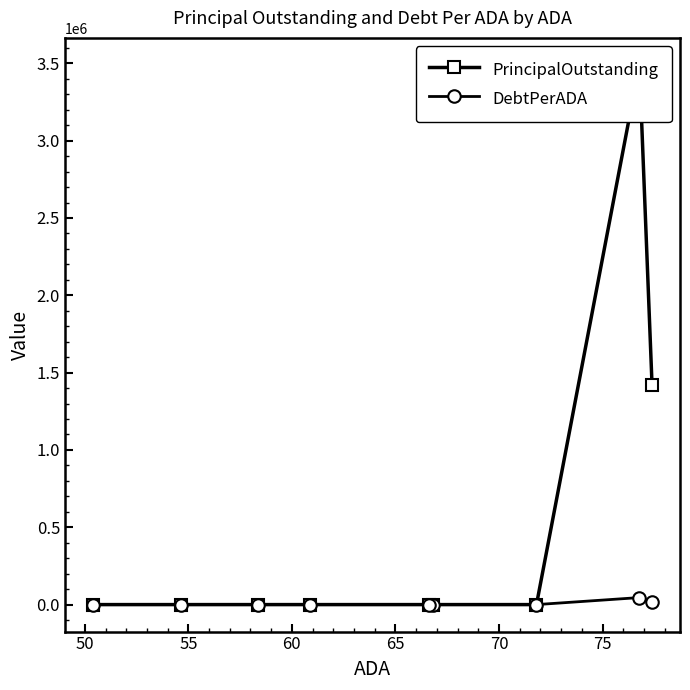

What is the average value of the PrincipalOutstanding series?

545555.6